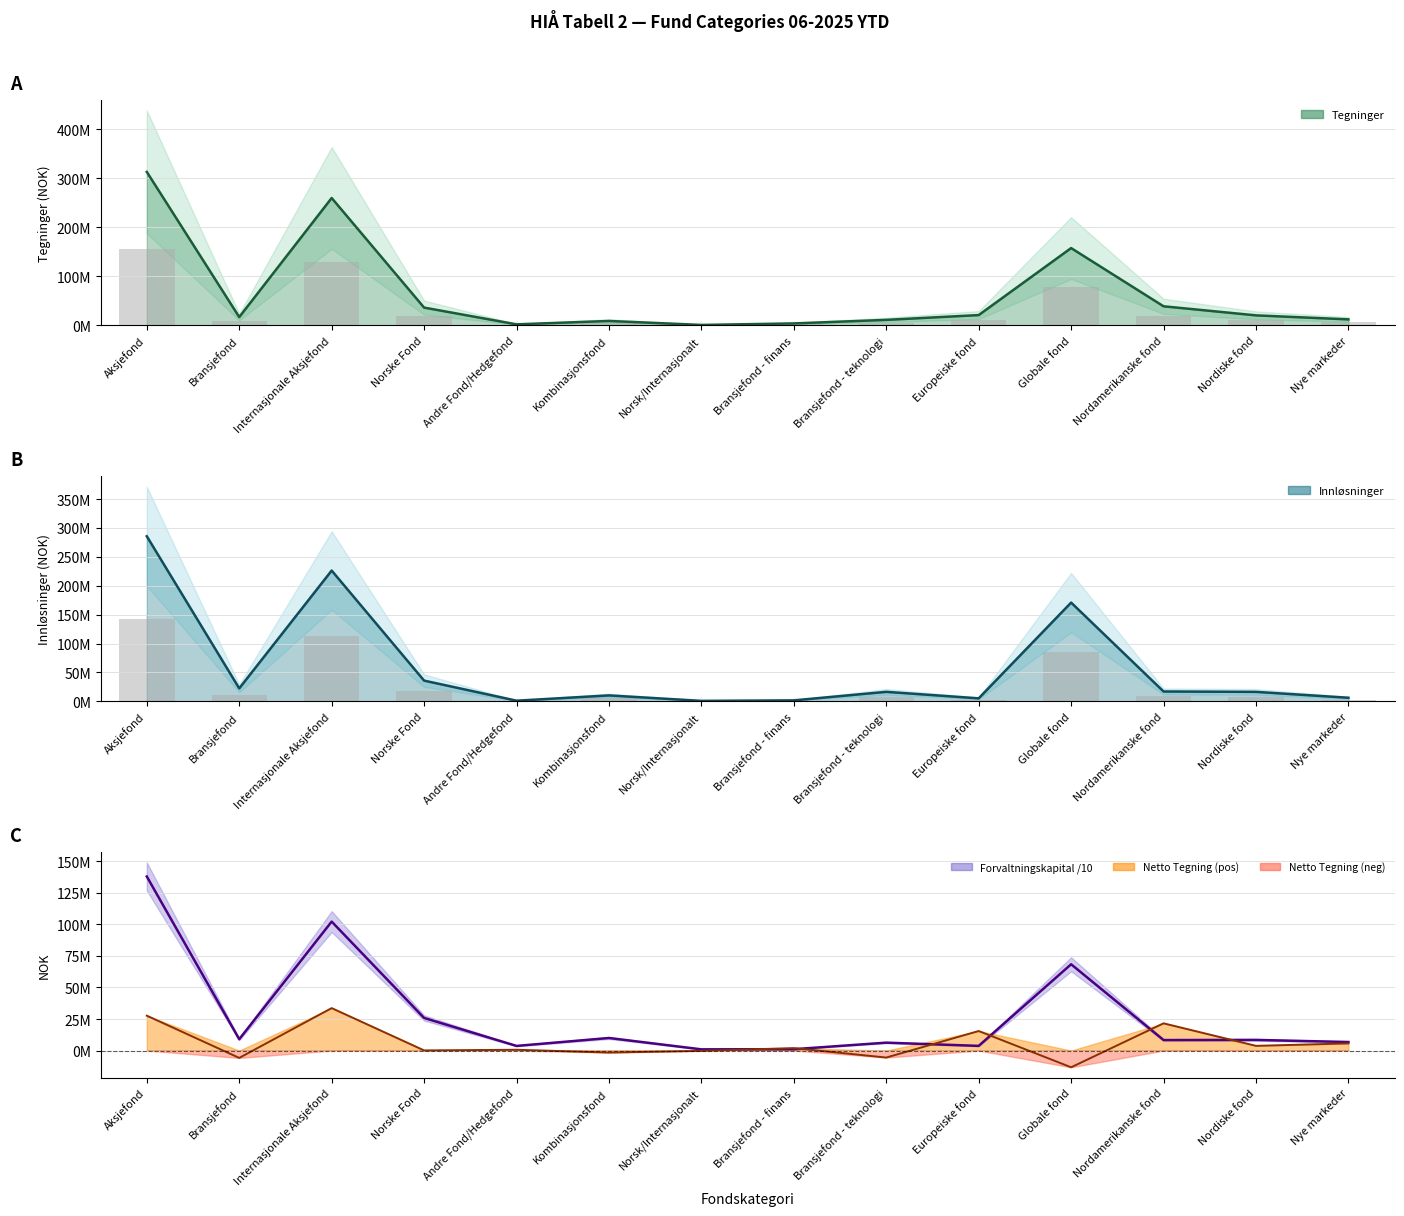

Read the Tegninger value at Norsk/Internasjonalt.

623936.6